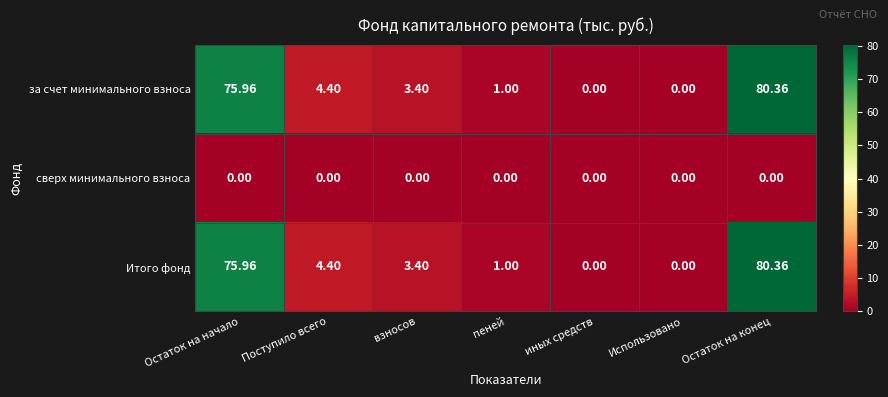

Is the value of за счет минимального взноса at Остаток на конец greater than the value of Итого фонд at взносов?

Yes